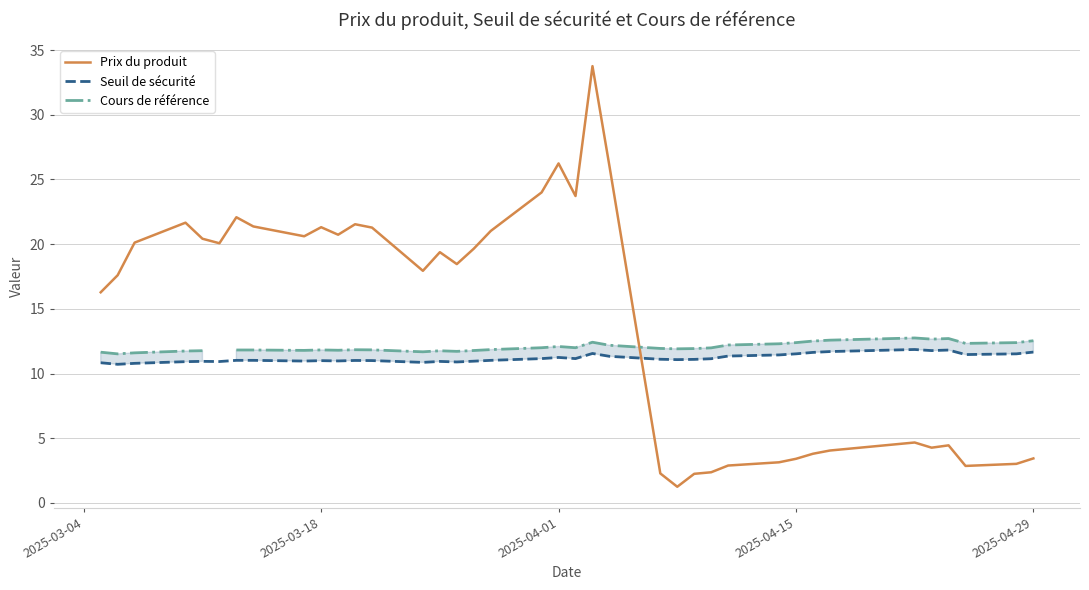

What is the difference between the maximum and minimum values in the Seuil de sécurité series?

1.1